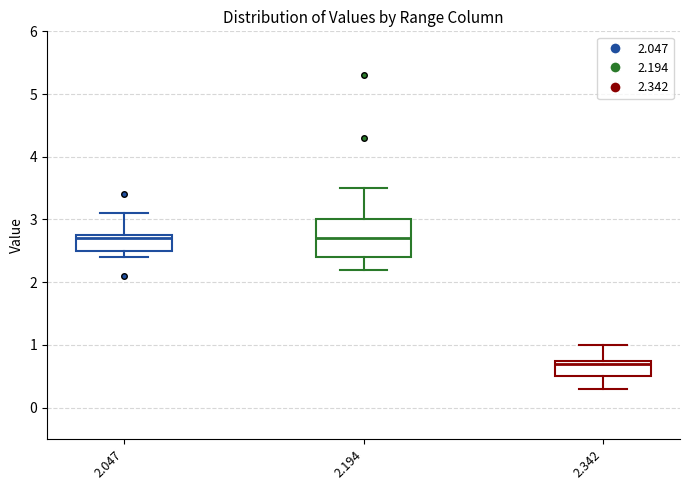

Which box has the lowest median line?

2.342